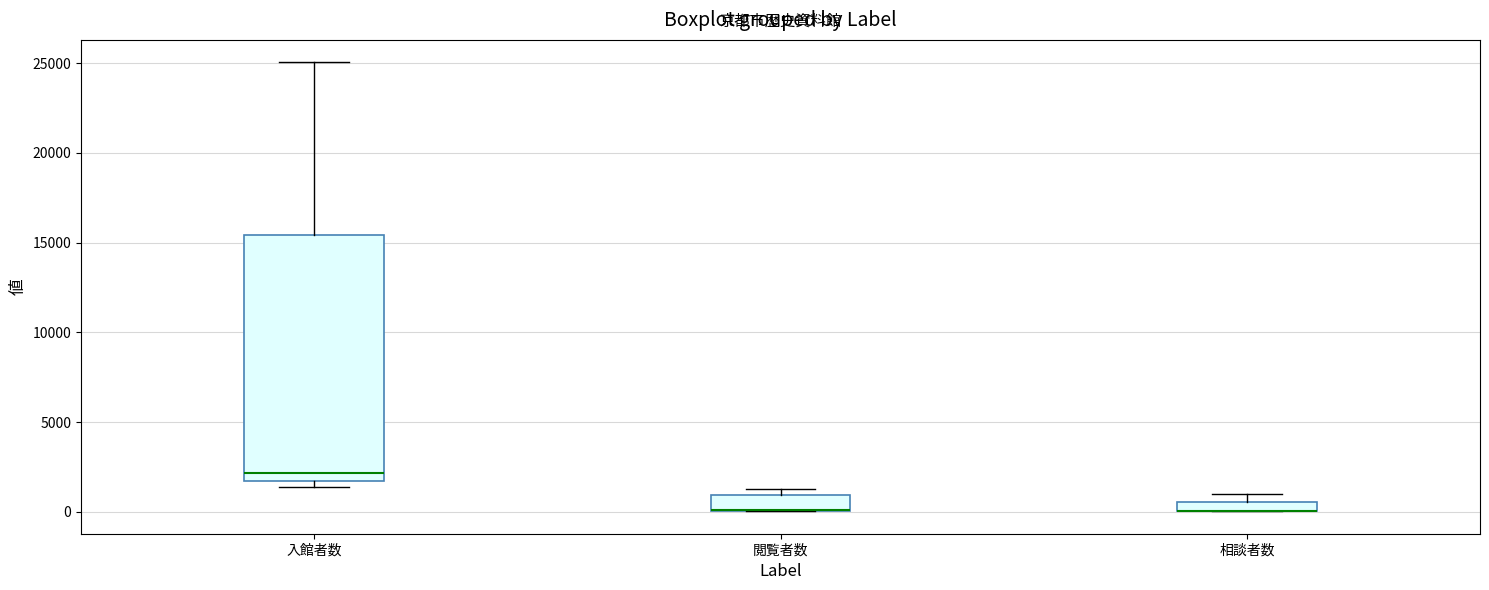

Which box is the tallest, from its lower edge to its upper edge?

入館者数